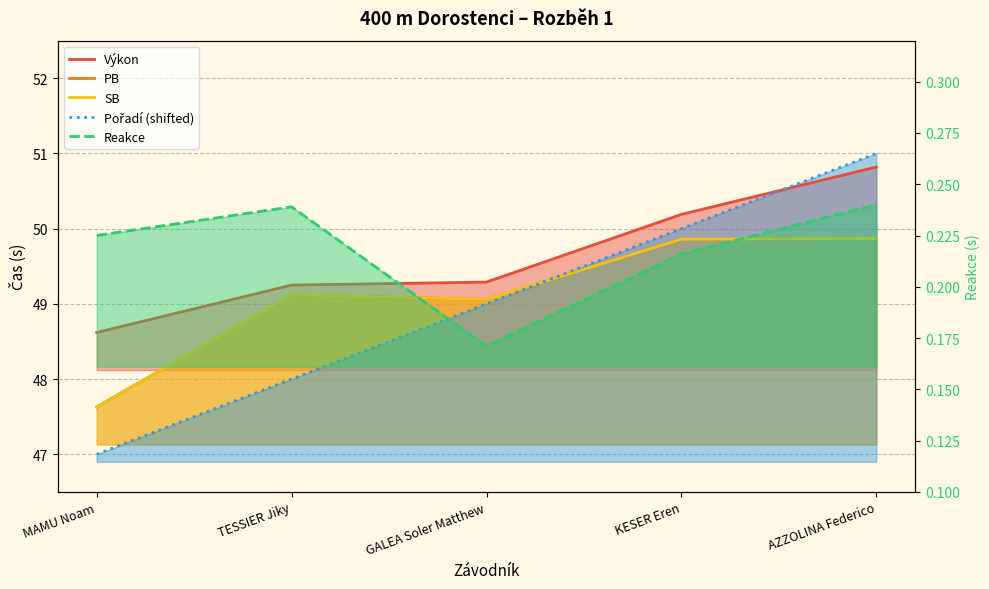

What is the difference between the second highest and minimum values in the Výkon series?

1.6